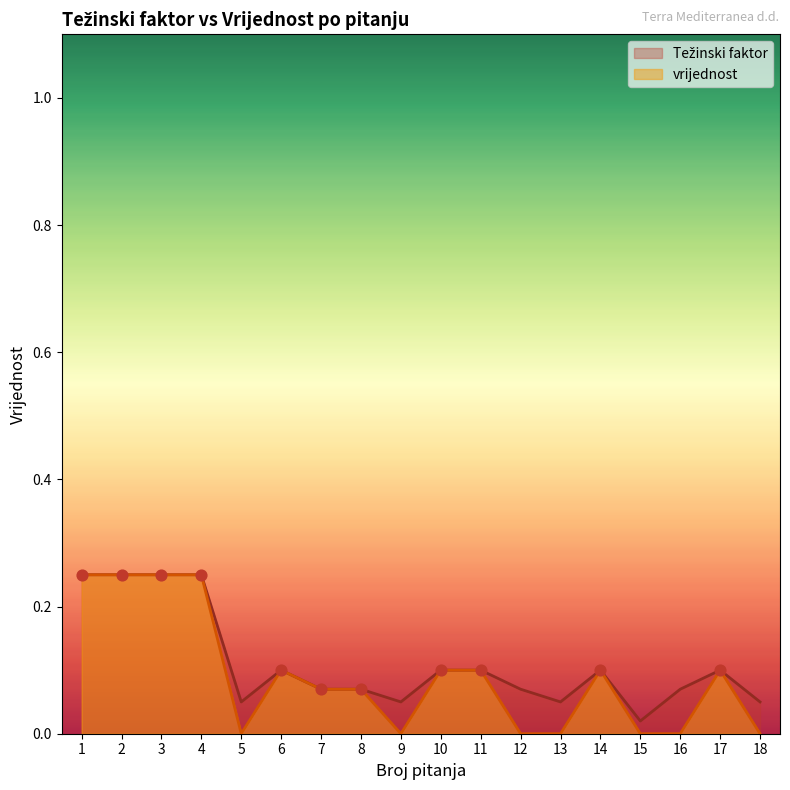

Which series has the widest spread of Y values?

vrijednost